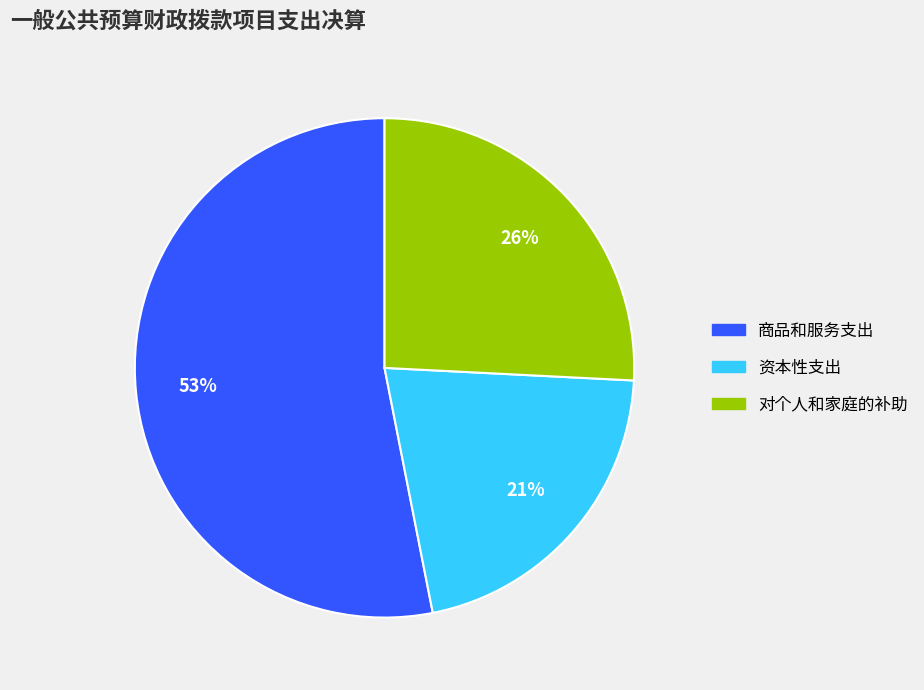

How many segments does this pie chart have?

3